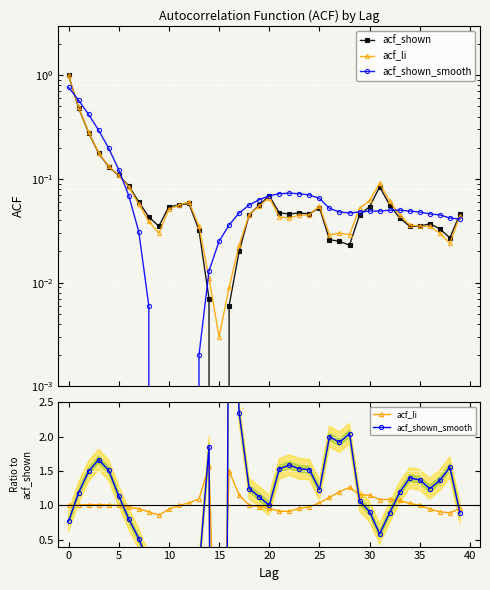

The acf_shown series shows 0.0 at 40. True or false?

False